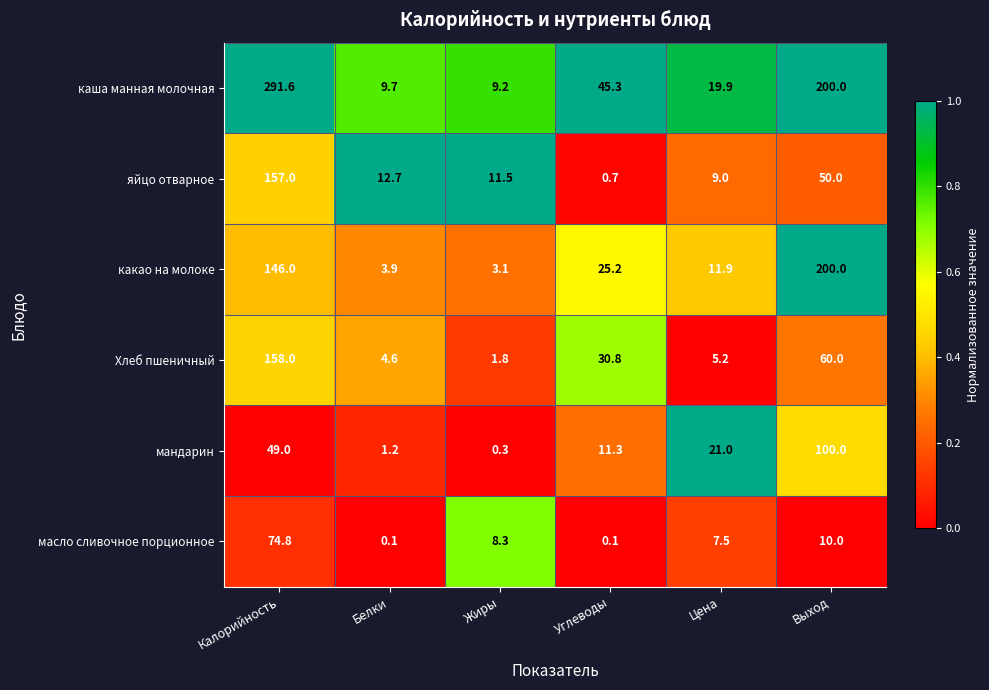

At which category is the sum across all series the highest?

Калорийность